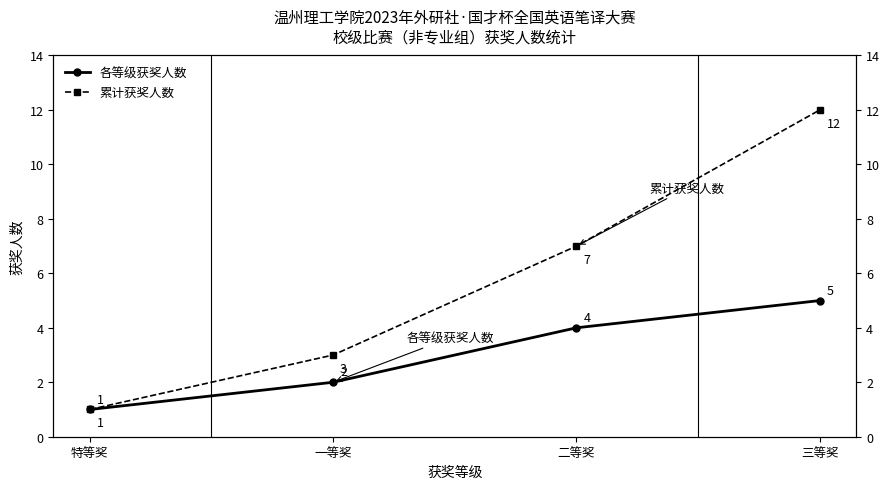

True or false: 各等级获奖人数 and 累计获奖人数 intersect in this chart.

False